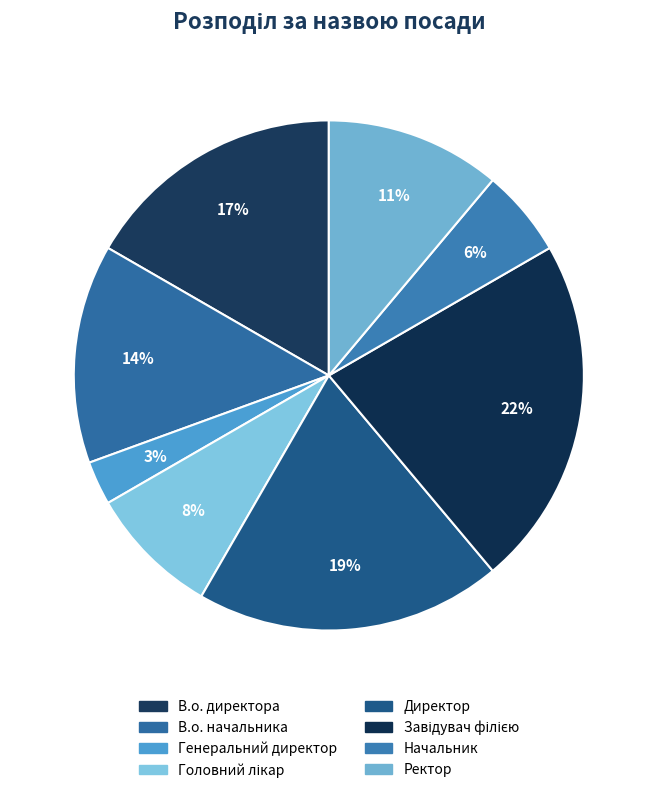

Which slice is the smallest?

Генеральний директор